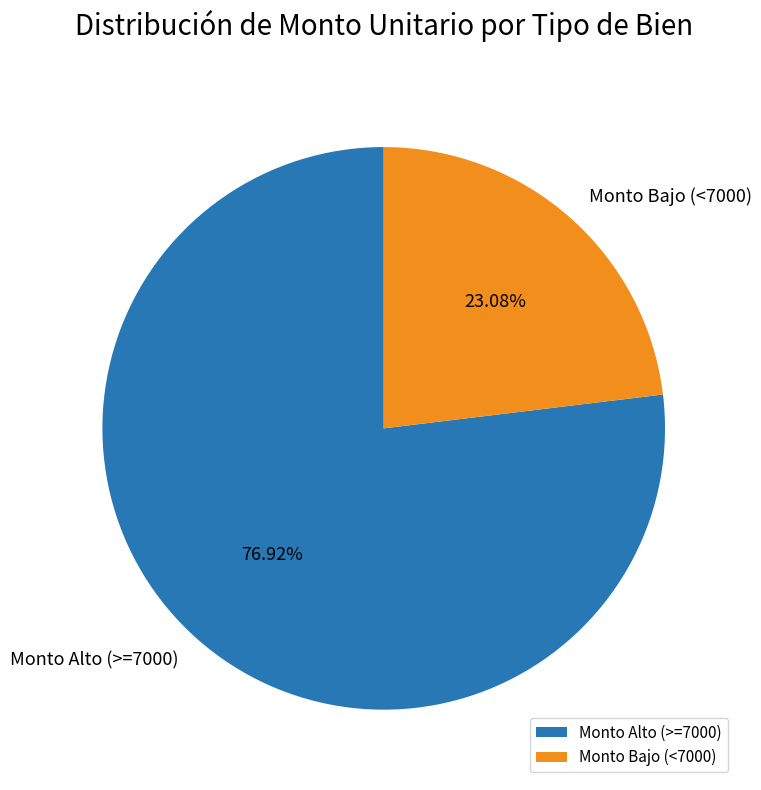

Is the sum of Monto Bajo (<7000) and Monto Alto (>=7000) greater than half?

Yes